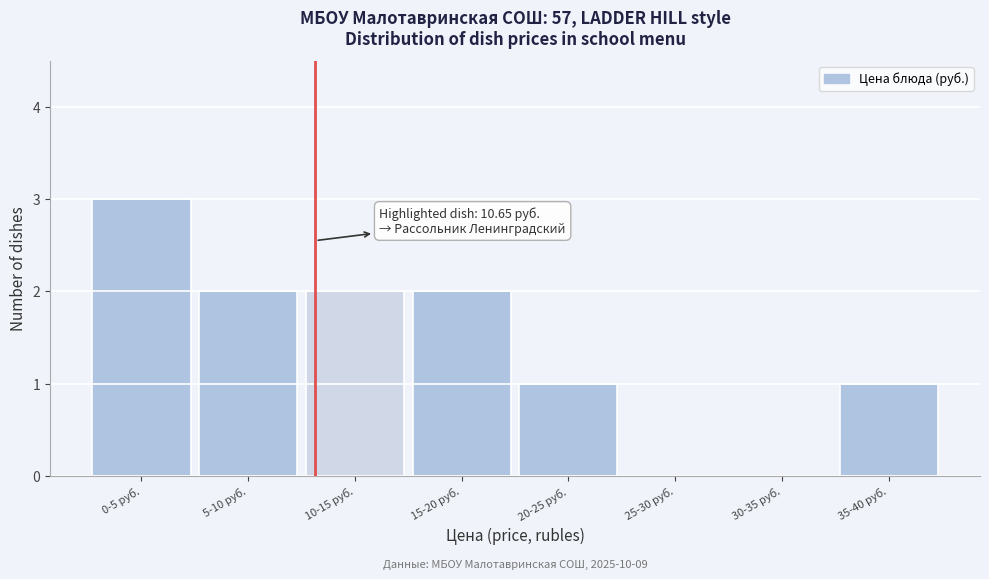

Reading left to right, what are all the values shown in this chart?

0-5 руб.=3	5-10 руб.=2	10-15 руб.=2	15-20 руб.=2	20-25 руб.=1	25-30 руб.=0	30-35 руб.=0	35-40 руб.=1